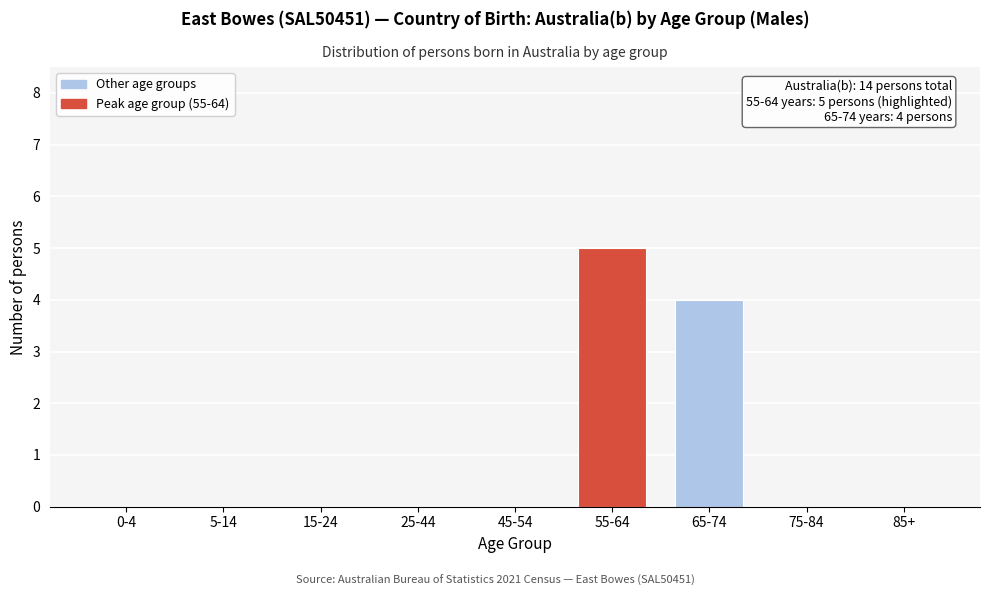

Reading left to right, transcribe all the data shown in this chart.

0-4=0	5-14=0	15-24=0	25-44=0	45-54=0	55-64=5	65-74=4	75-84=0	85+=0